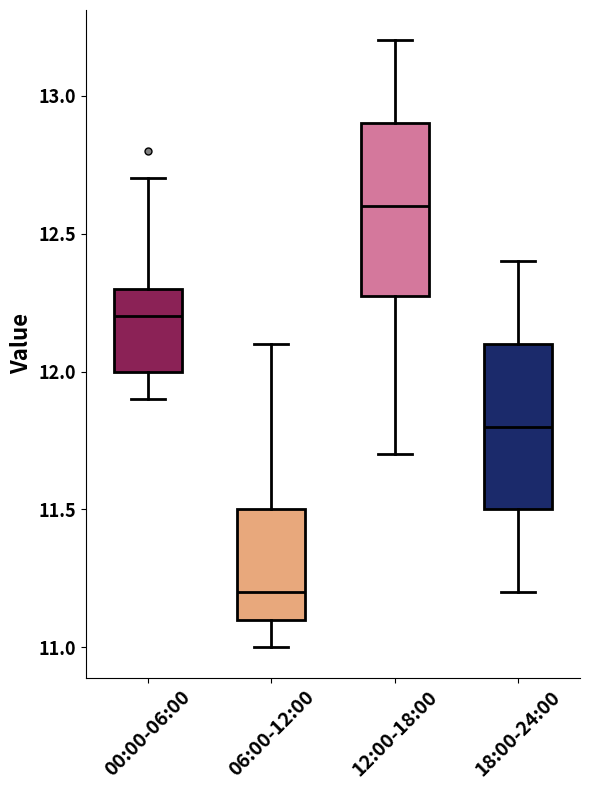

Which box has the lowest median line?

06:00-12:00